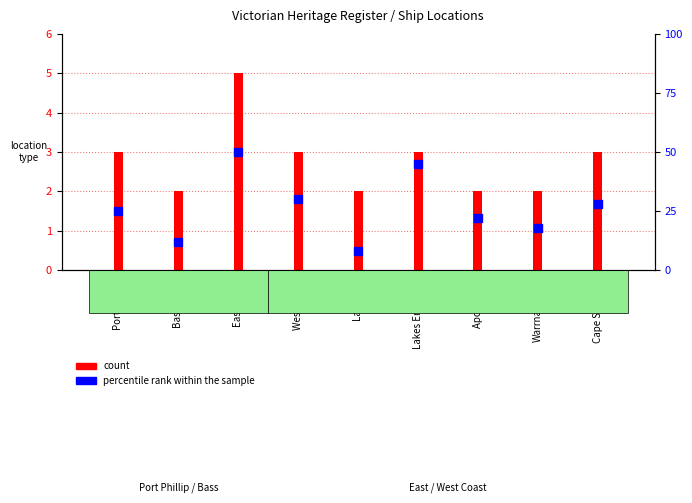

At how many categories does at least one series exceed 1?

9